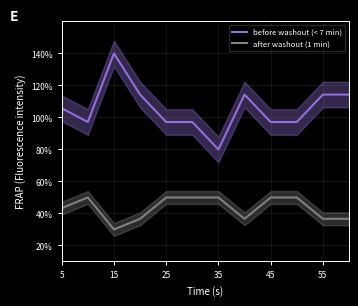

How many data points does each series have?

12